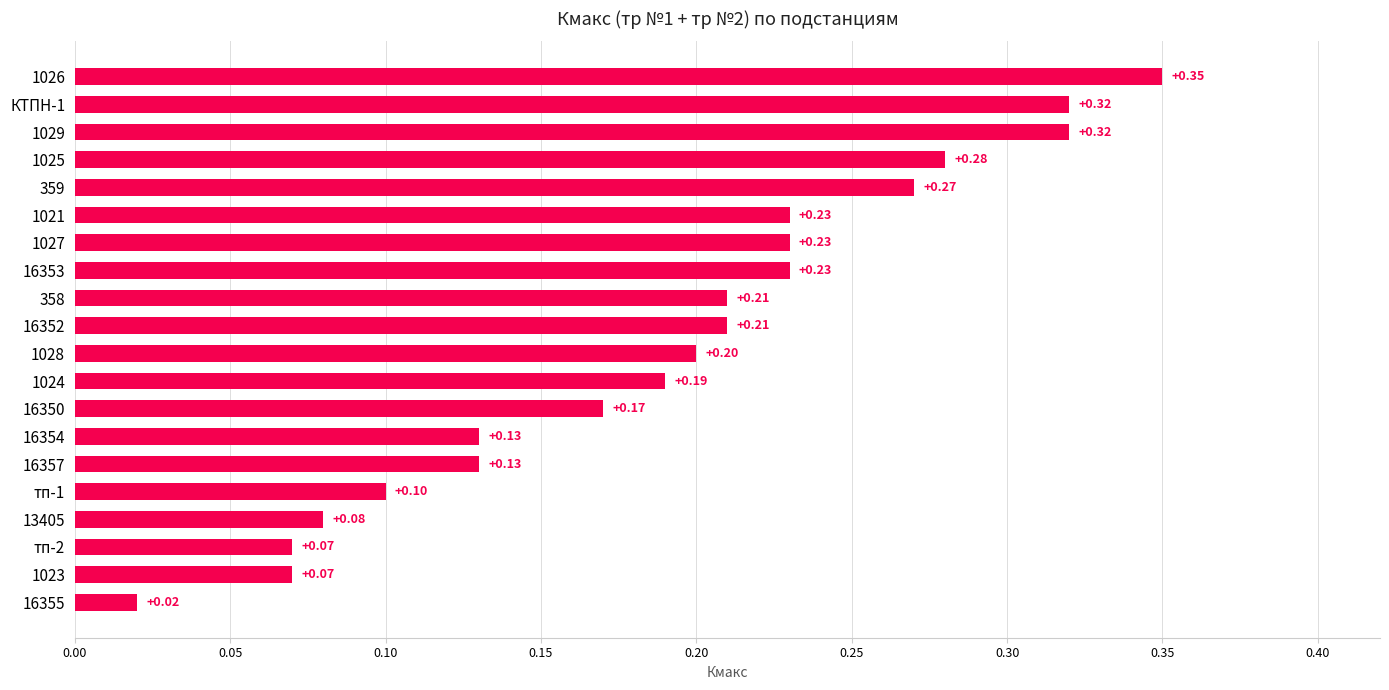

What is the change in value from 1023 to 16357?

+0.1